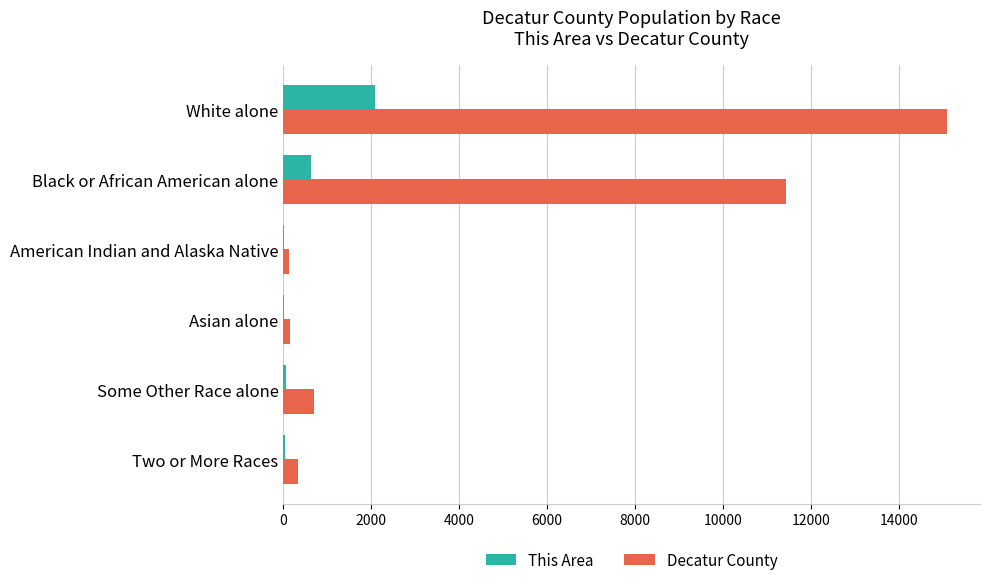

Between Black or African American alone and Some Other Race alone, which series saw the biggest shift?

Decatur County